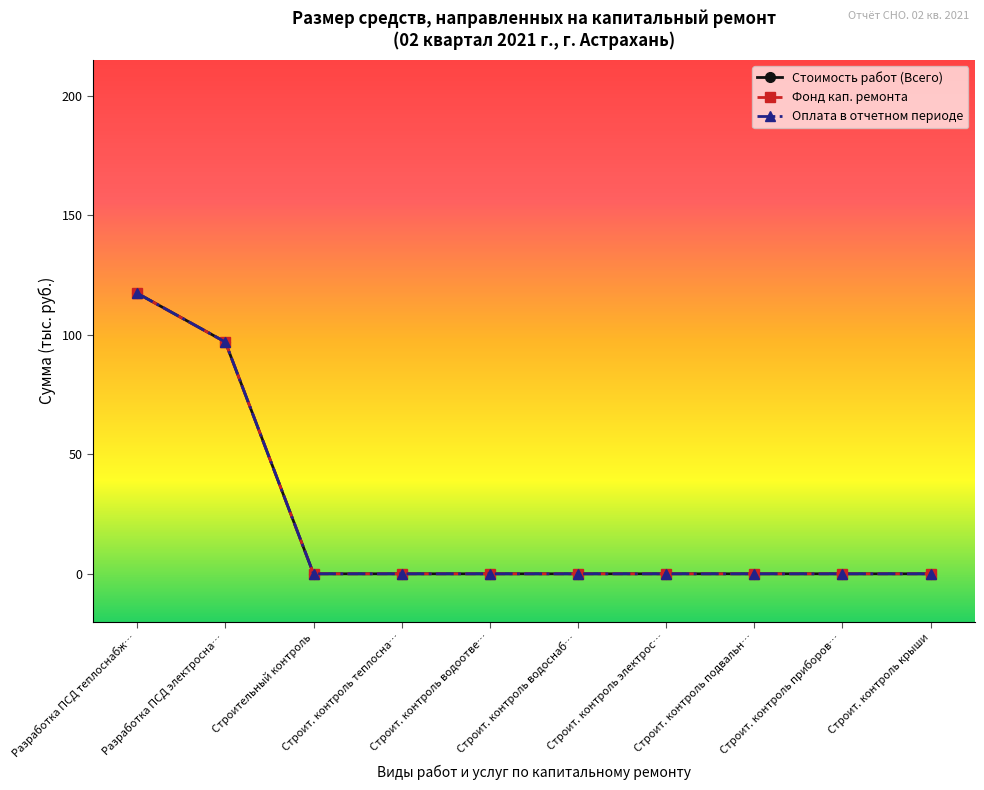

True or false: Фонд кап. ремонта has more than 2 points higher than both neighbors.

False